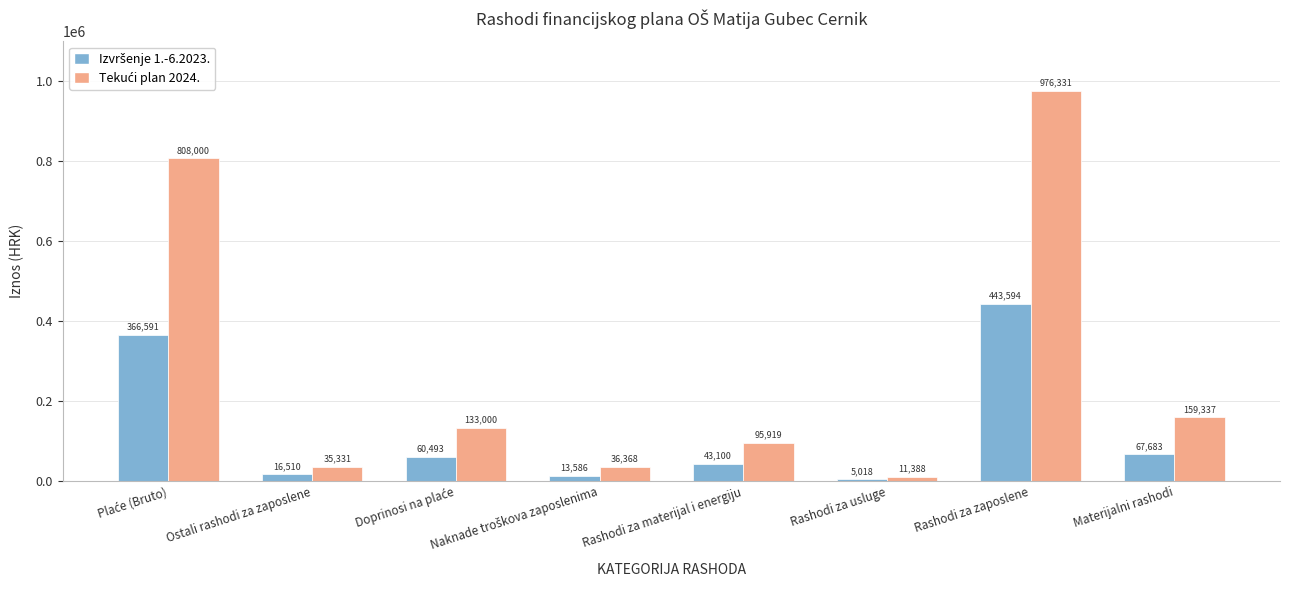

Which category has the highest value across all series?

Rashodi za zaposlene